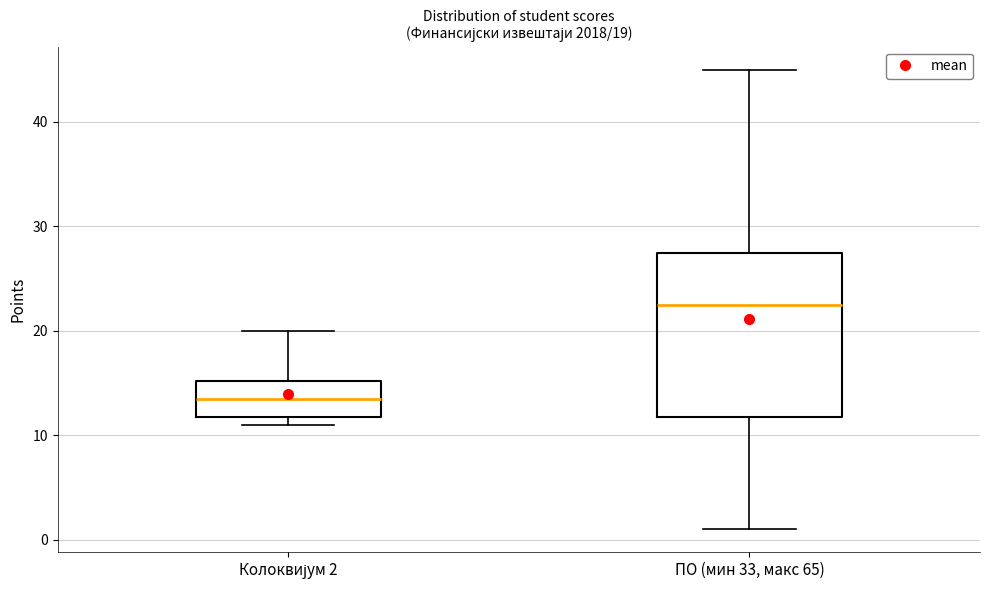

Comparing the boxes themselves (not the whiskers), which one is the tallest?

ПО (мин 33, макс 65)